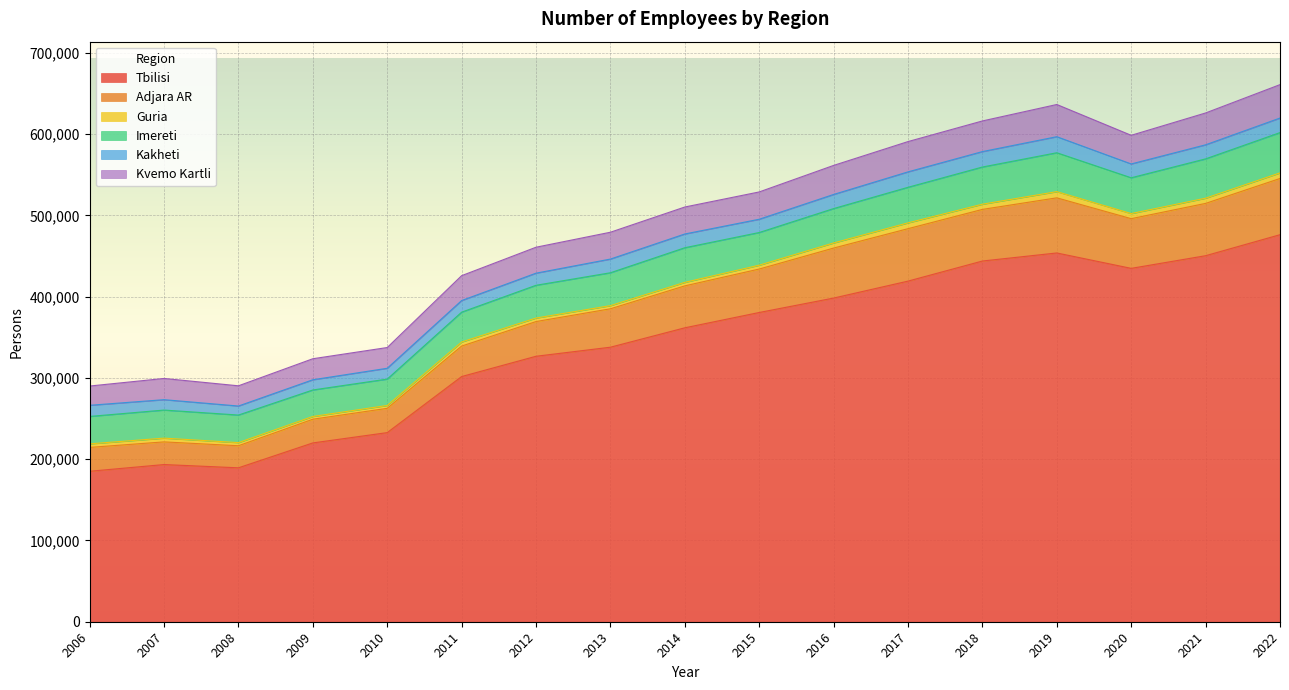

True or false: Adjara AR has more than 1 points higher than both neighbors.

True